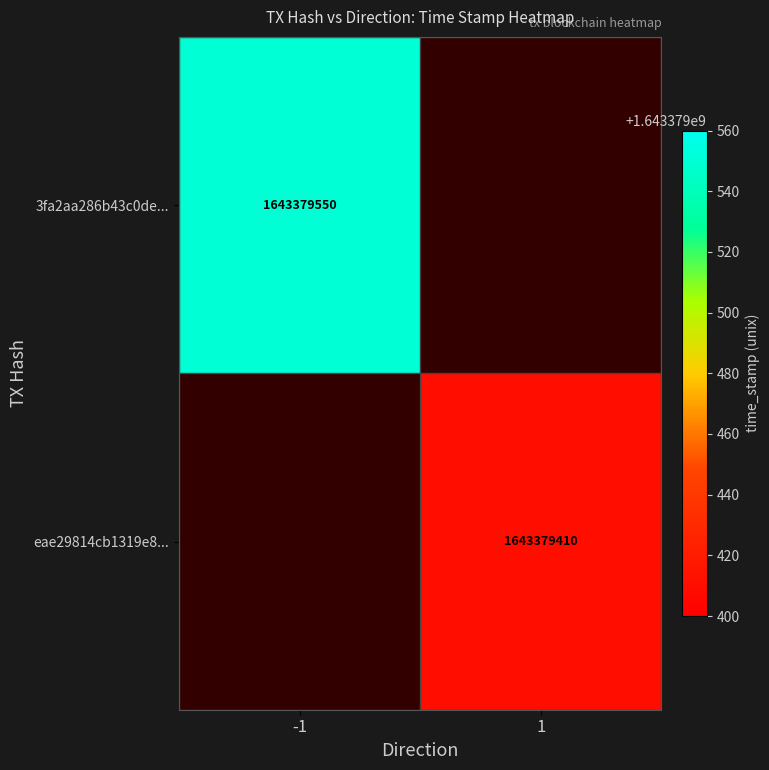

Between direction and time_stamp, which series saw the biggest shift?

3fa2aa286b43c0de95c5055ed601e428946a6a8